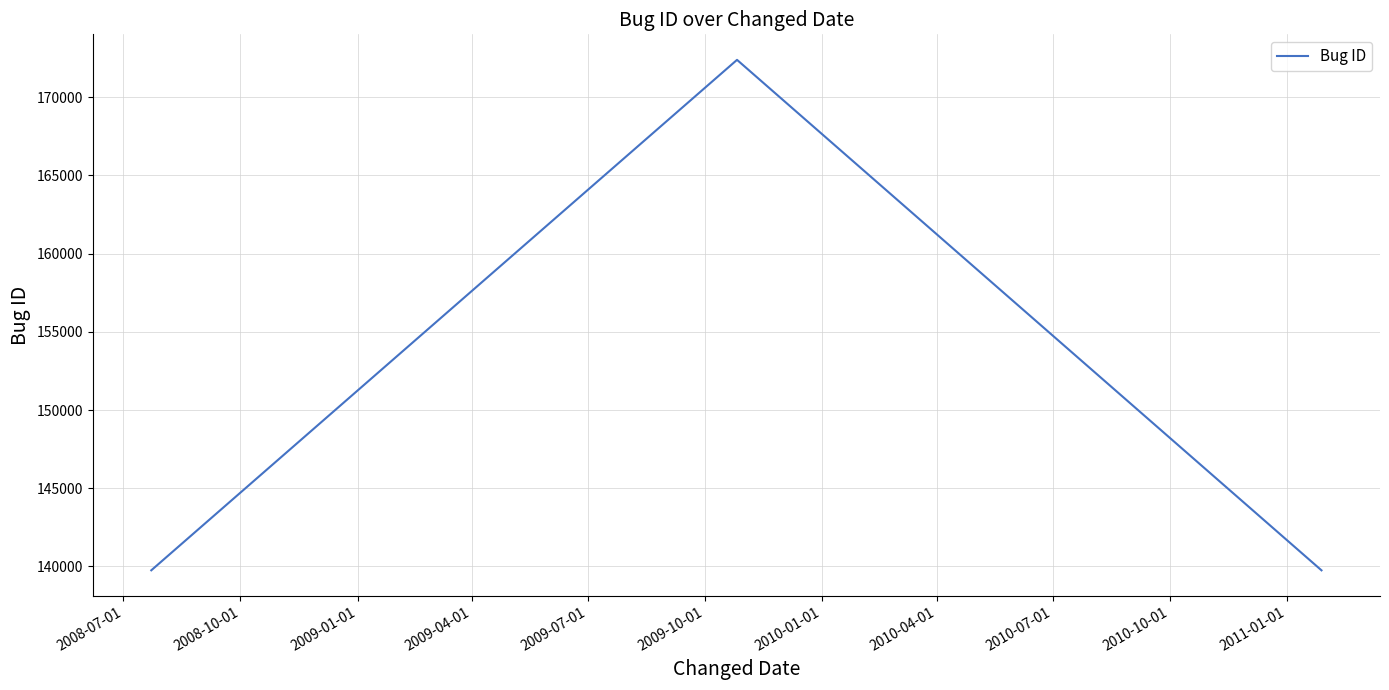

What is the sum of all values?

451904